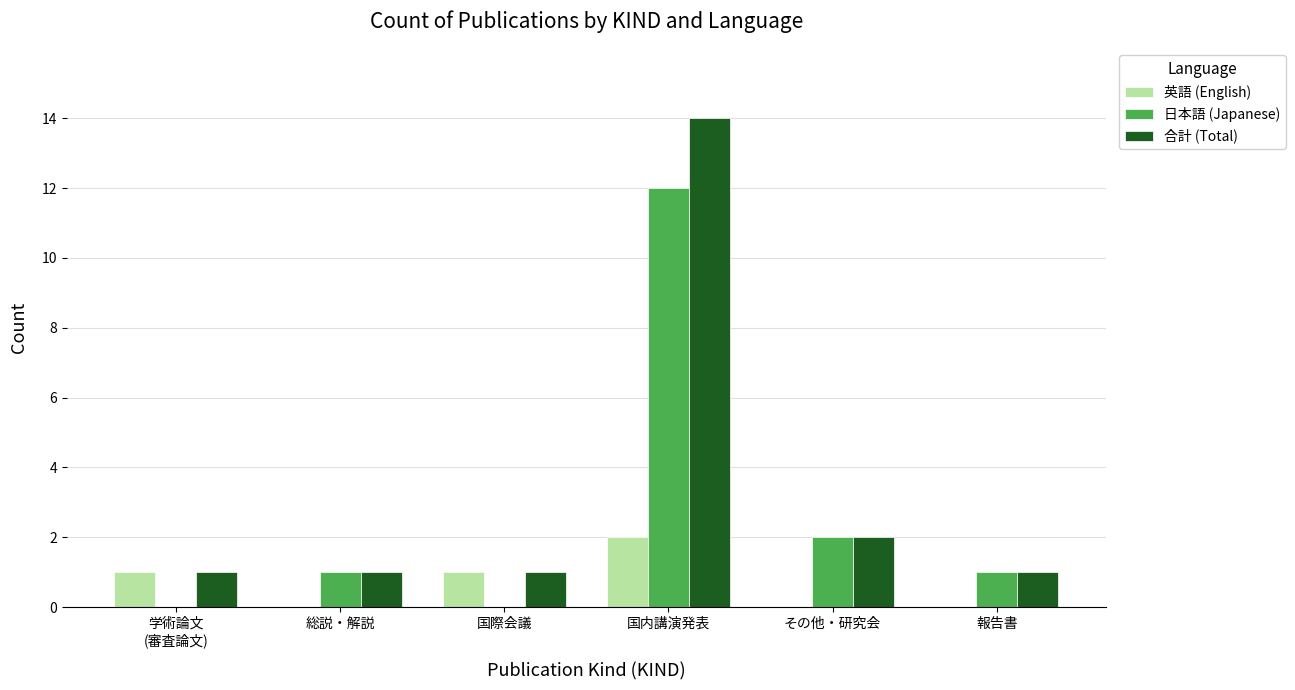

Is the value of 合計 (Total) at 報告書 greater than the value of 英語 (English) at 報告書?

Yes